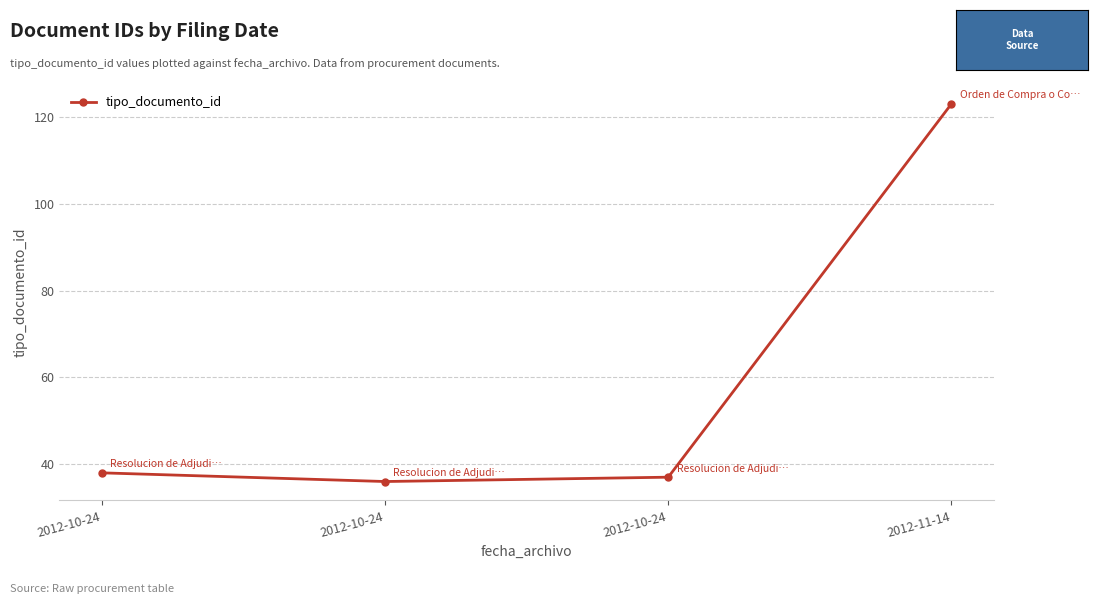

What is the label of the 1st point from the right?

2012-11-14